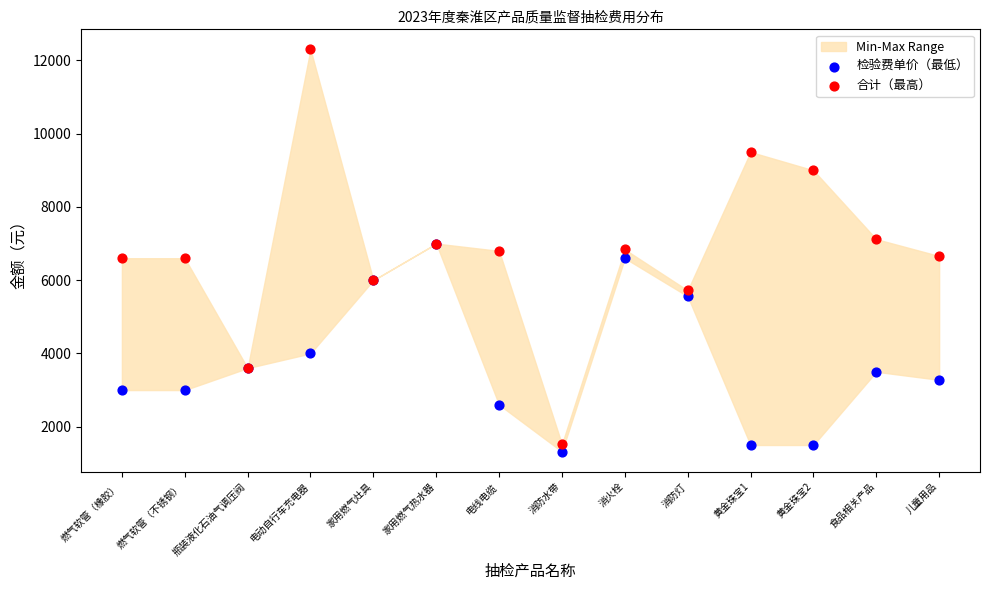

Which series has the largest Y range (max minus min)?

合计（最高）